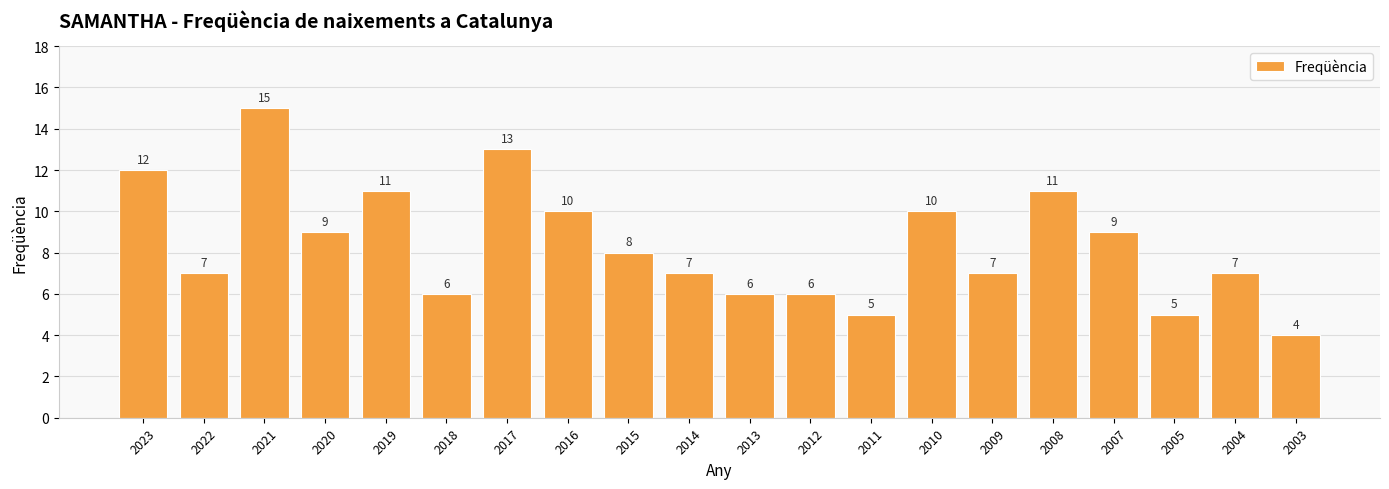

Are the bars horizontal?

No